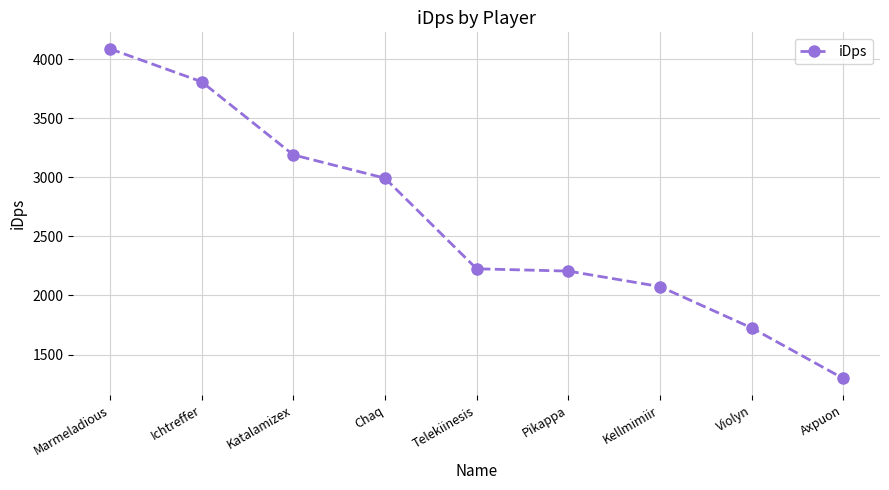

Is it true that the value at Ichtreffer is 3809.7?

True